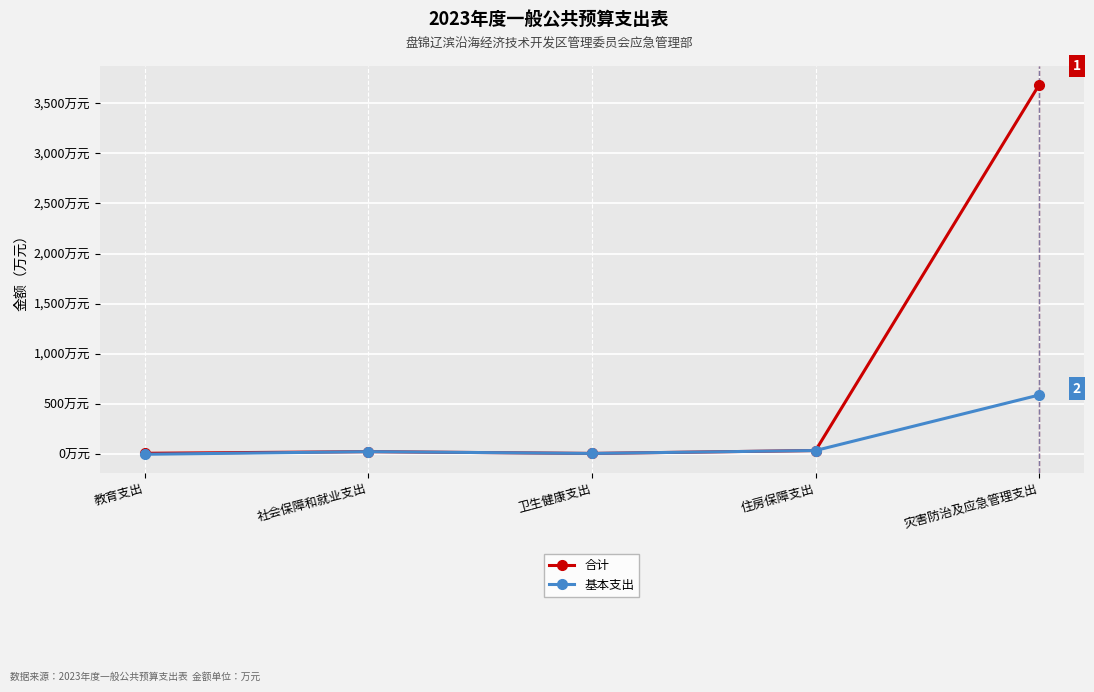

What is the total value across all series at 教育支出?

10.0